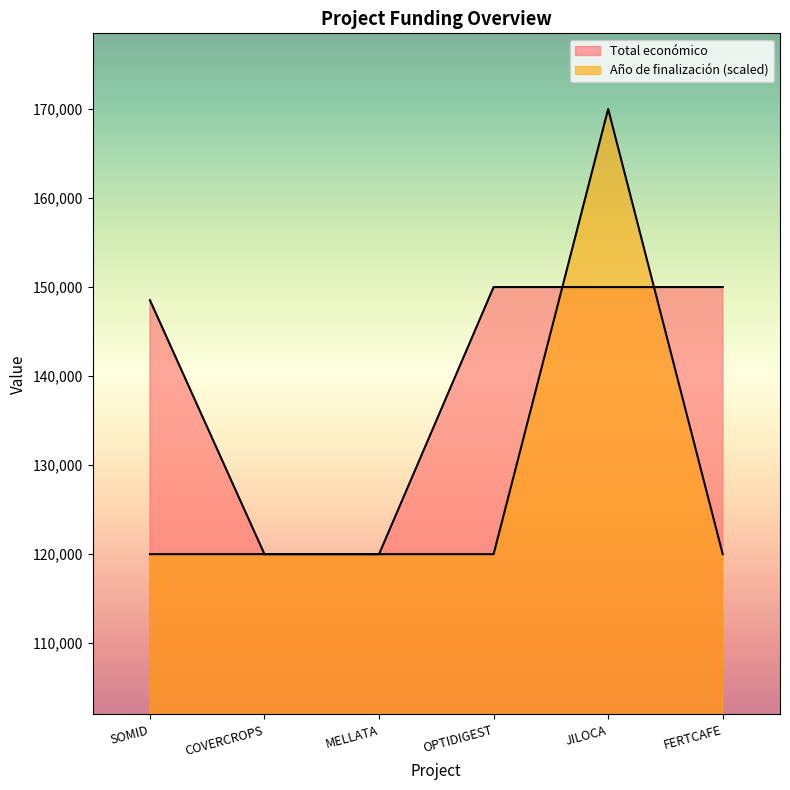

How many lines are shown in the chart?

2